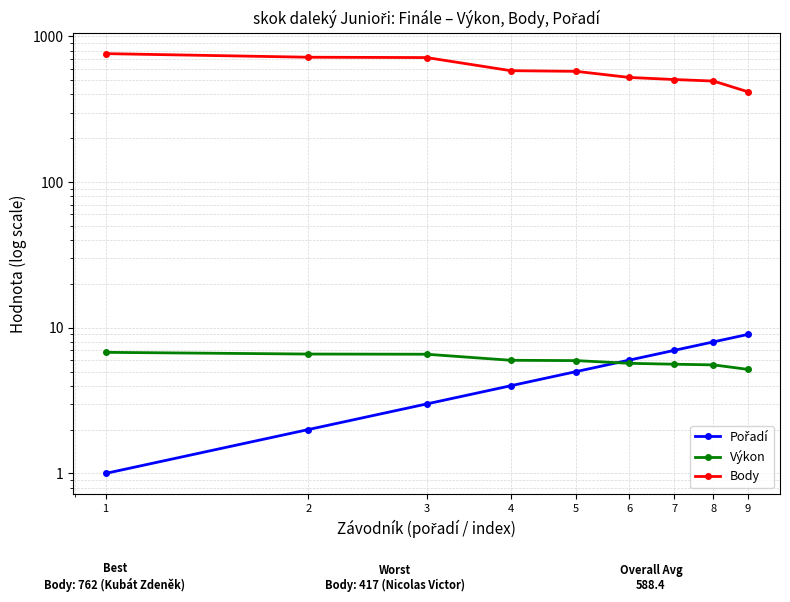

True or false: Výkon and Body intersect in this chart.

False